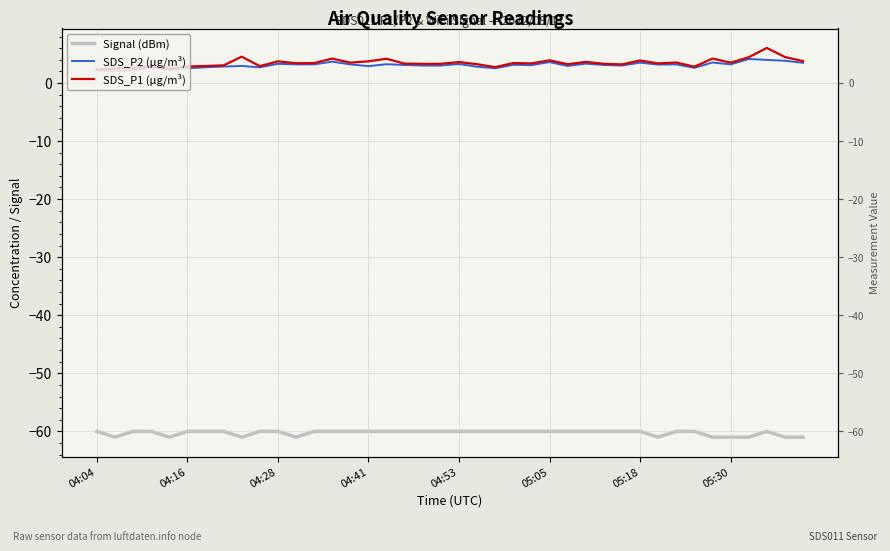

Is this an area chart (filled region under the line)?

No